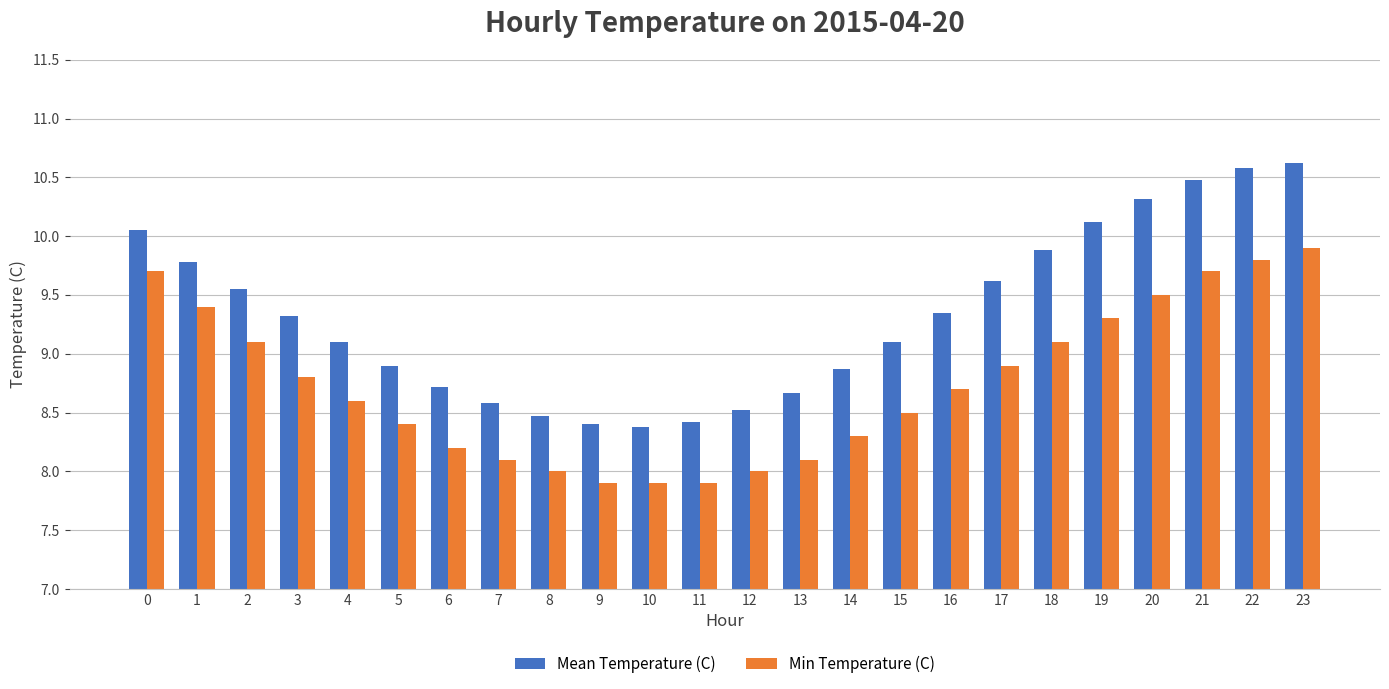

List the series in order of their peak value, highest first.

Mean Temperature (C), Min Temperature (C)